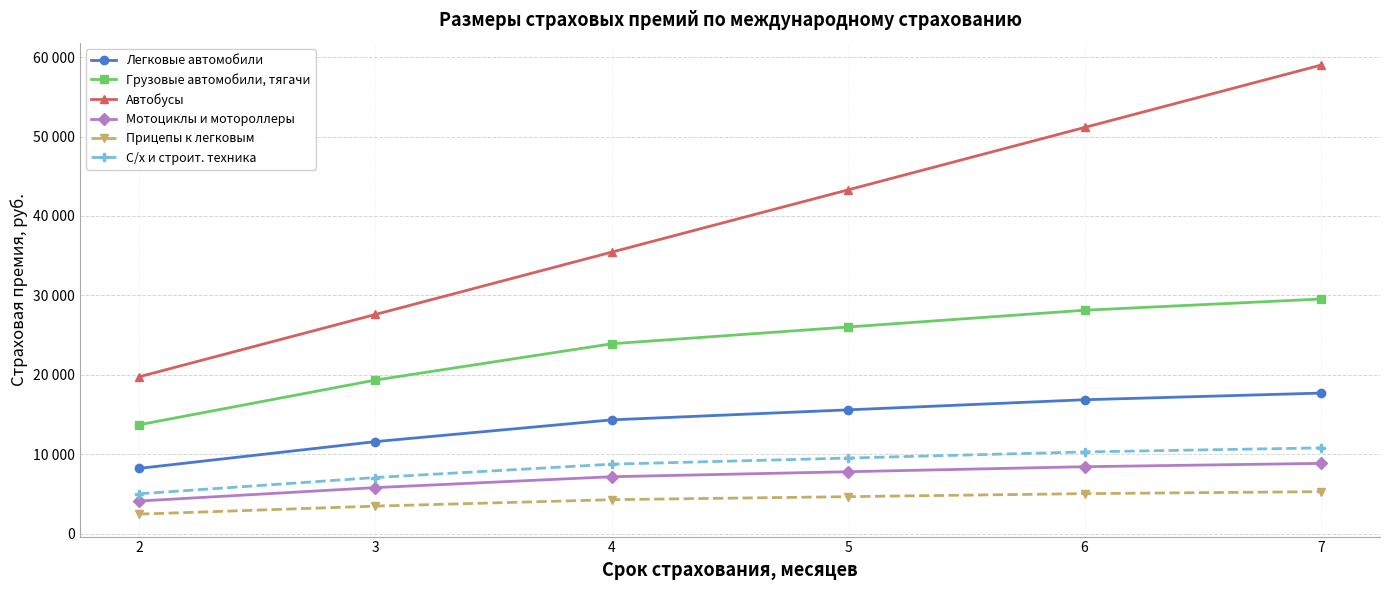

What are all the series names shown in the legend?

Легковые автомобили, Грузовые автомобили, тягачи, Автобусы, Мотоциклы и мотороллеры, Прицепы к легковым, С/х и строит. техника